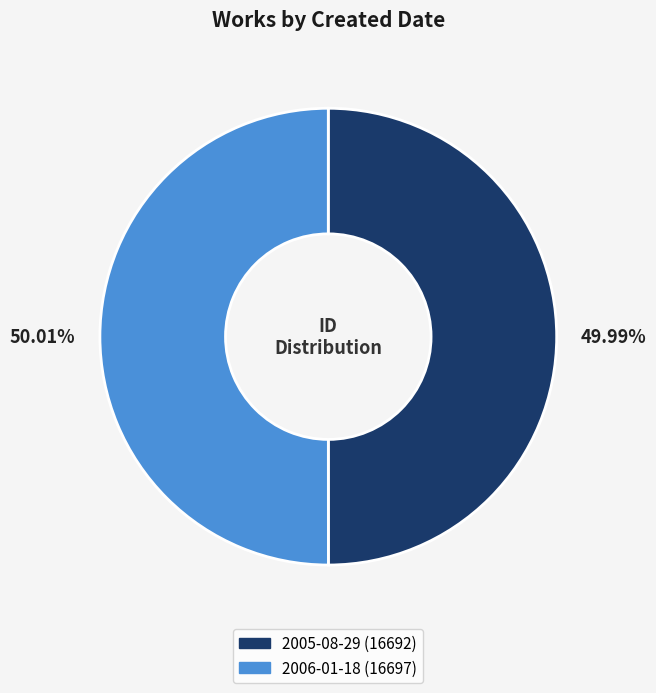

To the nearest percent, what portion does 2006-01-18 represent?

50%